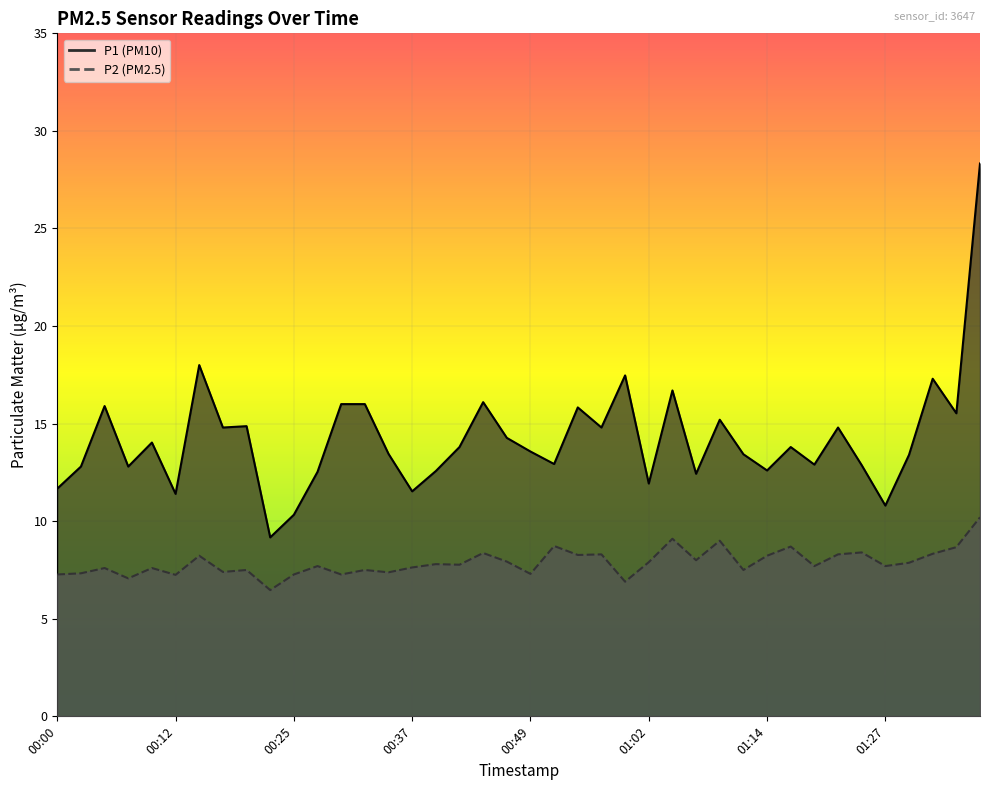

At how many categories does at least one series exceed 23?

1